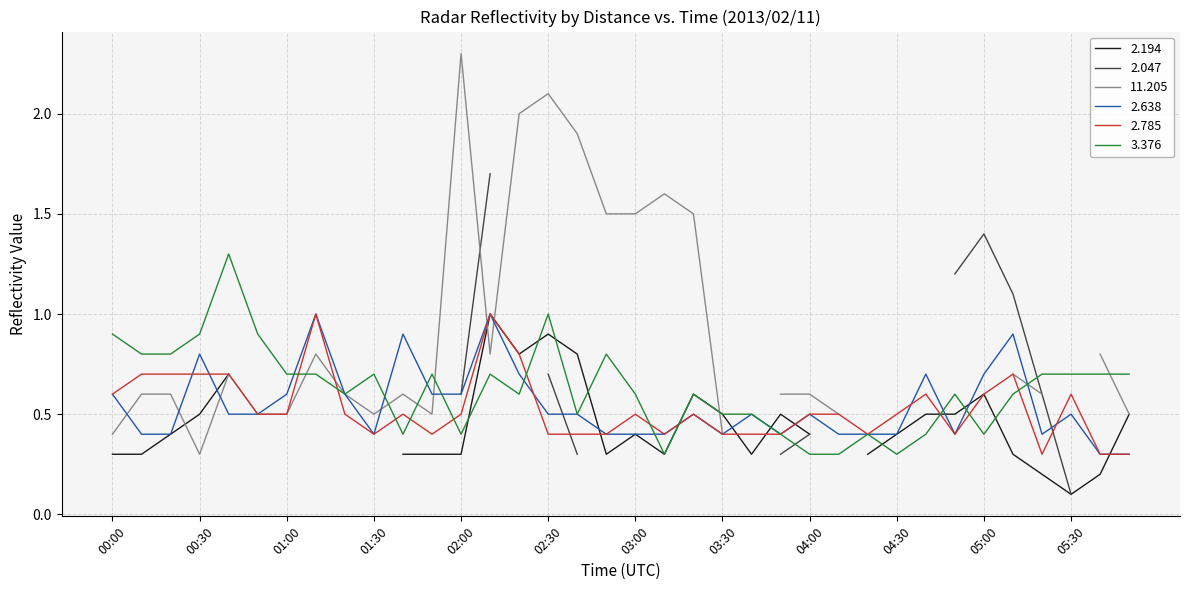

How many times do 2.638 and 3.376 cross each other?

10